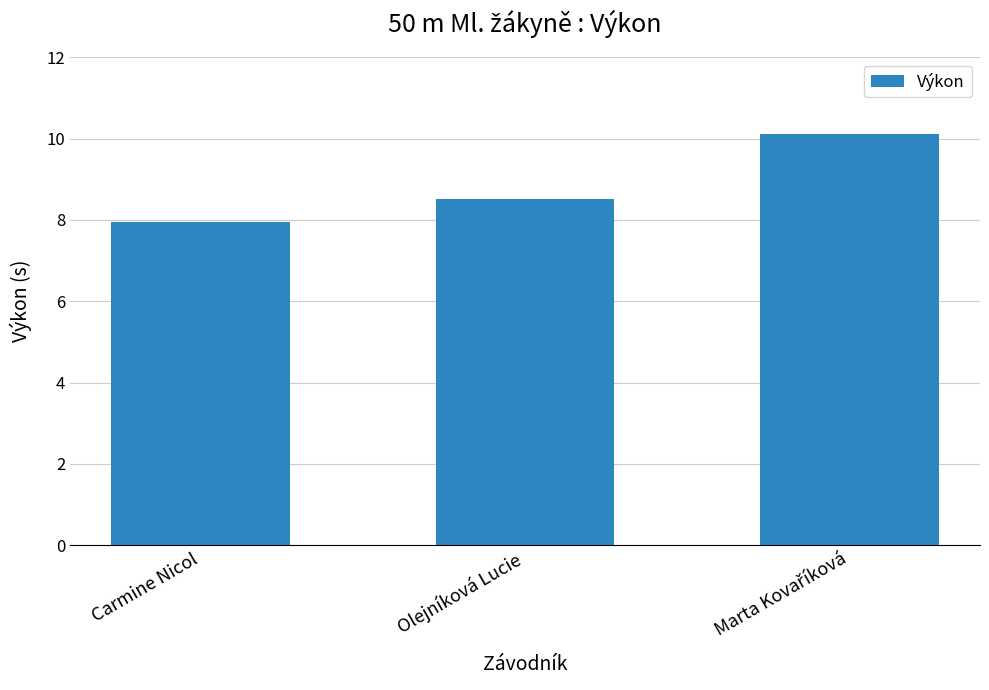

At which category does the chart reach its minimum across all series?

Carmine Nicol